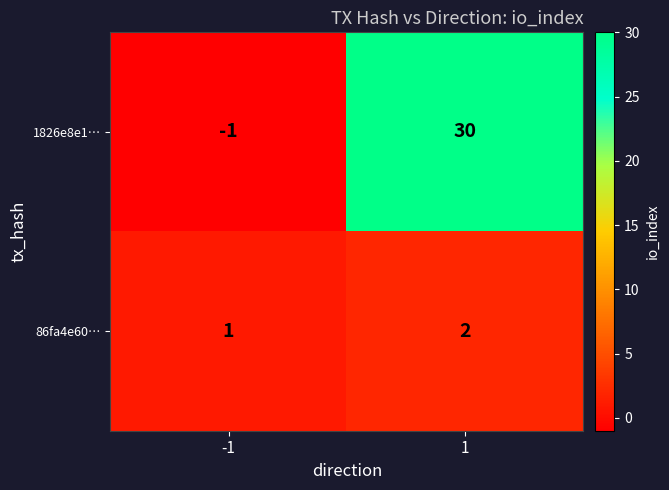

Is it true that 1826e8e1… equals 0 at -1?

False